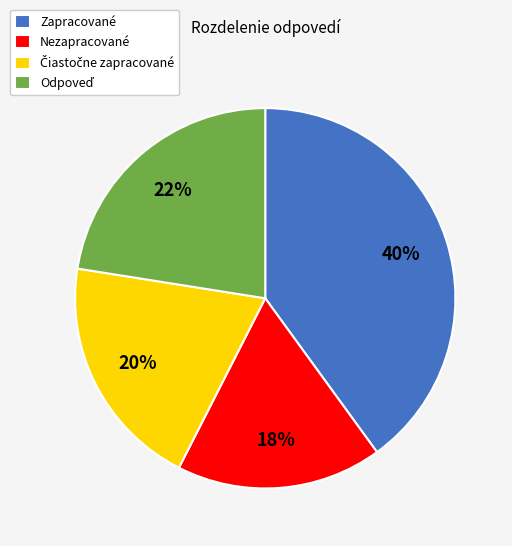

How many segments does this pie chart have?

4